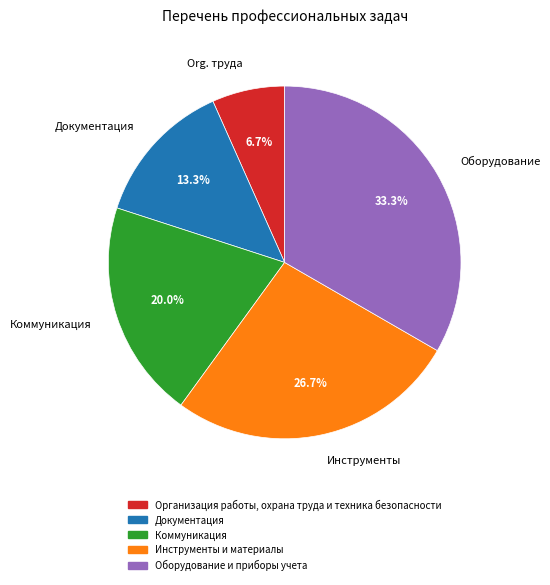

What portion of the pie excludes Инструменты?

73.3%